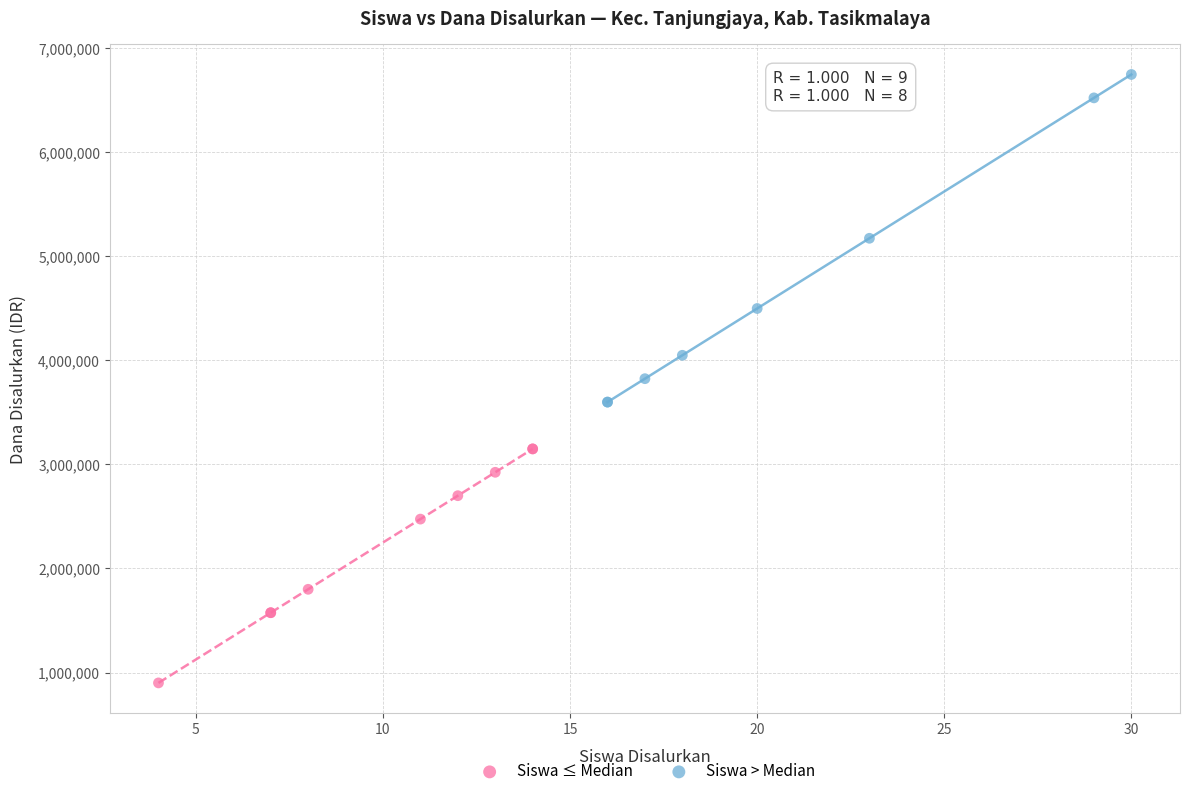

Which series reaches the maximum Y coordinate?

Siswa > Median